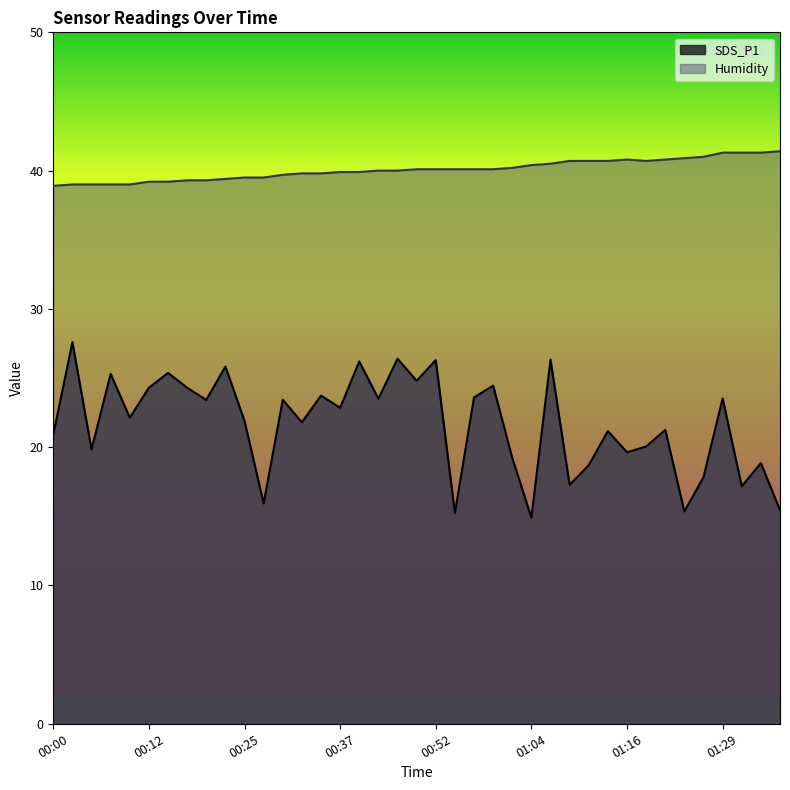

Reading left to right, extract all data points from this chart.

SDS_P1: 20.9	27.6	19.8	25.3	22.1	24.3	25.4	24.3	23.4	25.8	21.9	15.9	23.4	21.8	23.7	22.9	26.2	23.5	26.4	24.8	26.3	15.2	23.6	24.4	19.2	14.9	26.3	17.3	18.7	21.2	19.6	20.1	21.2	15.3	17.8	23.5	17.2	18.9	15.4
Humidity: 38.9	39.0	39.0	39.0	39.0	39.2	39.2	39.3	39.3	39.4	39.5	39.5	39.7	39.8	39.8	39.9	39.9	40.0	40.0	40.1	40.1	40.1	40.1	40.1	40.2	40.4	40.5	40.7	40.7	40.7	40.8	40.7	40.8	40.9	41.0	41.3	41.3	41.3	41.4